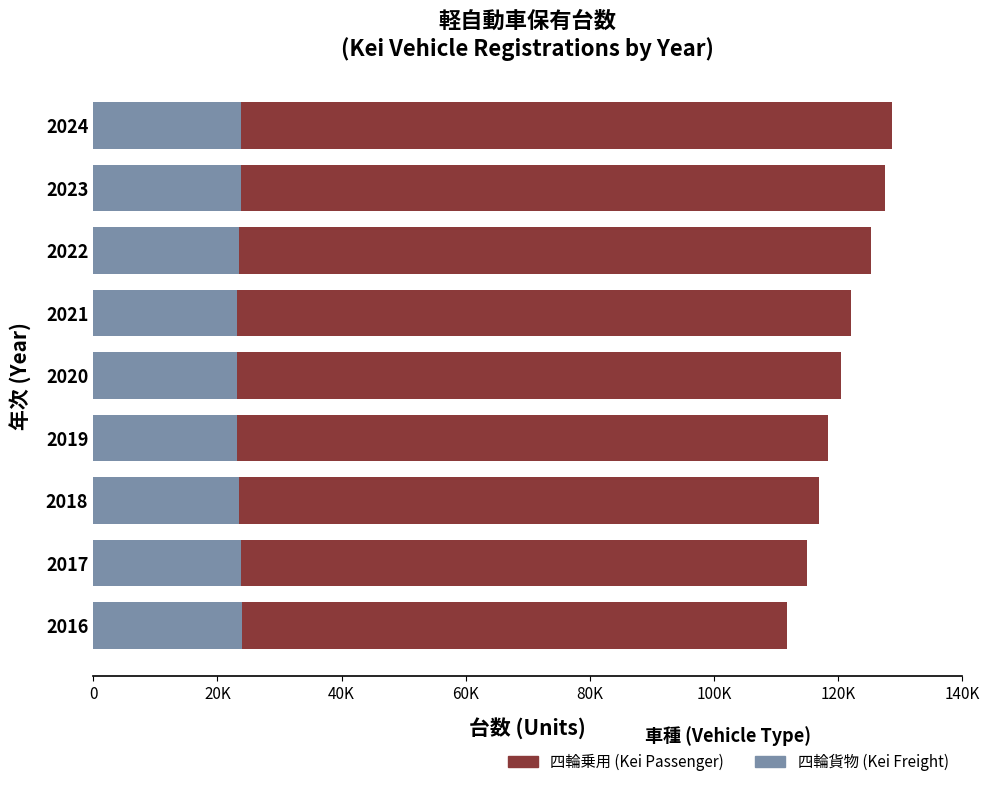

What position from the left is 60K?

4